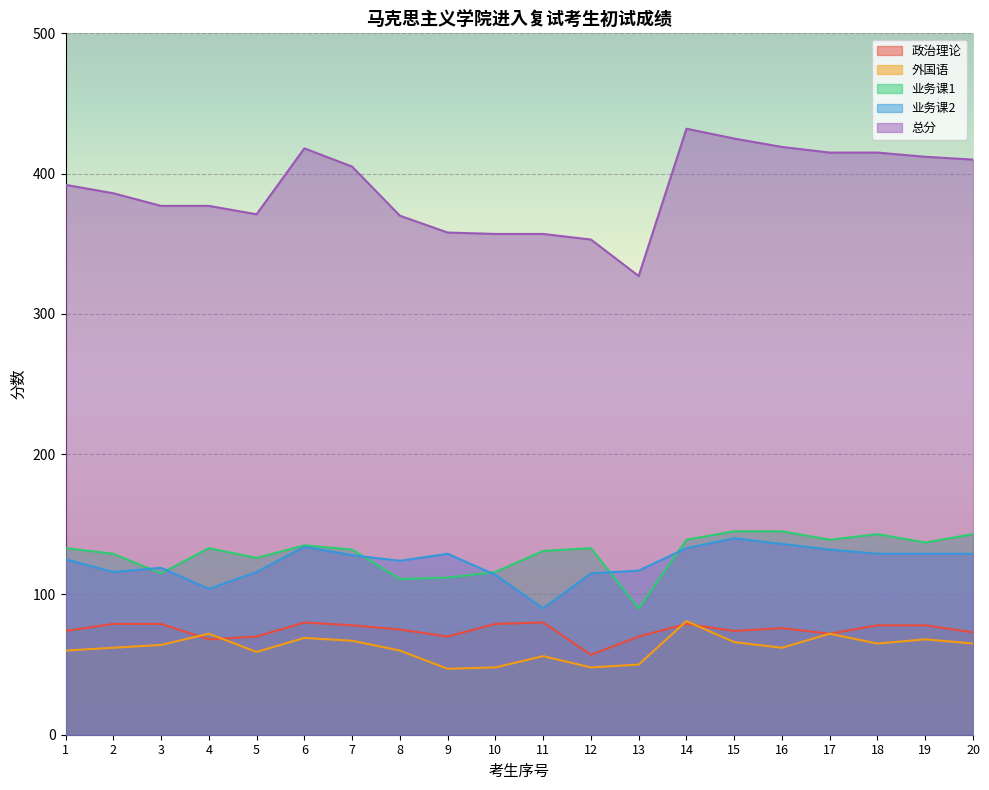

Which has a higher value, 4 or 6?

6